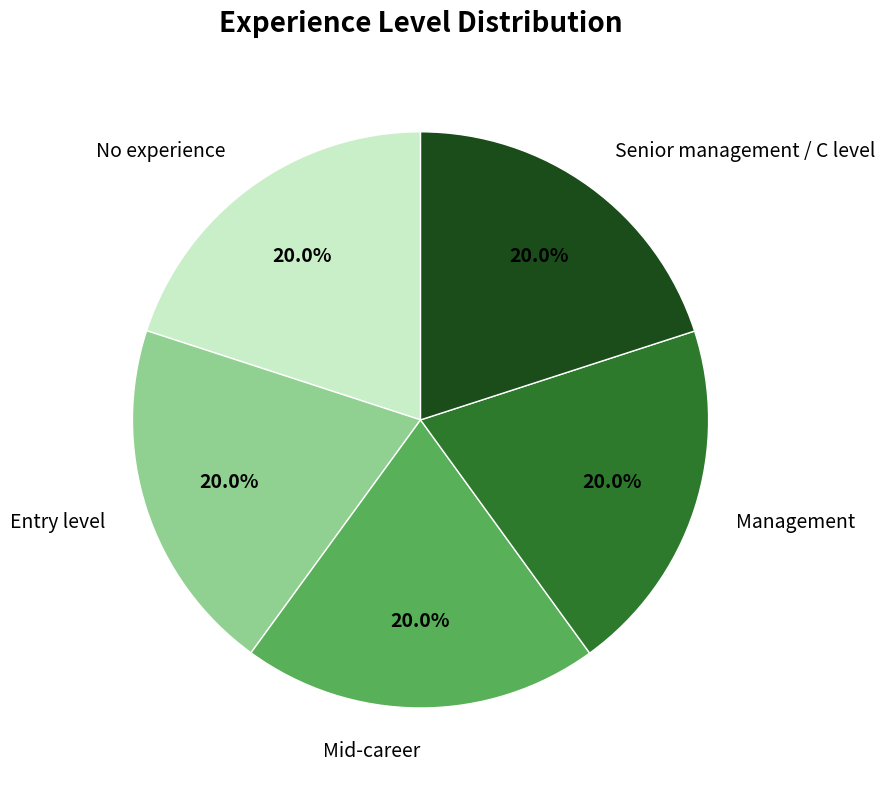

To the nearest percent, what portion does Entry level represent?

20%